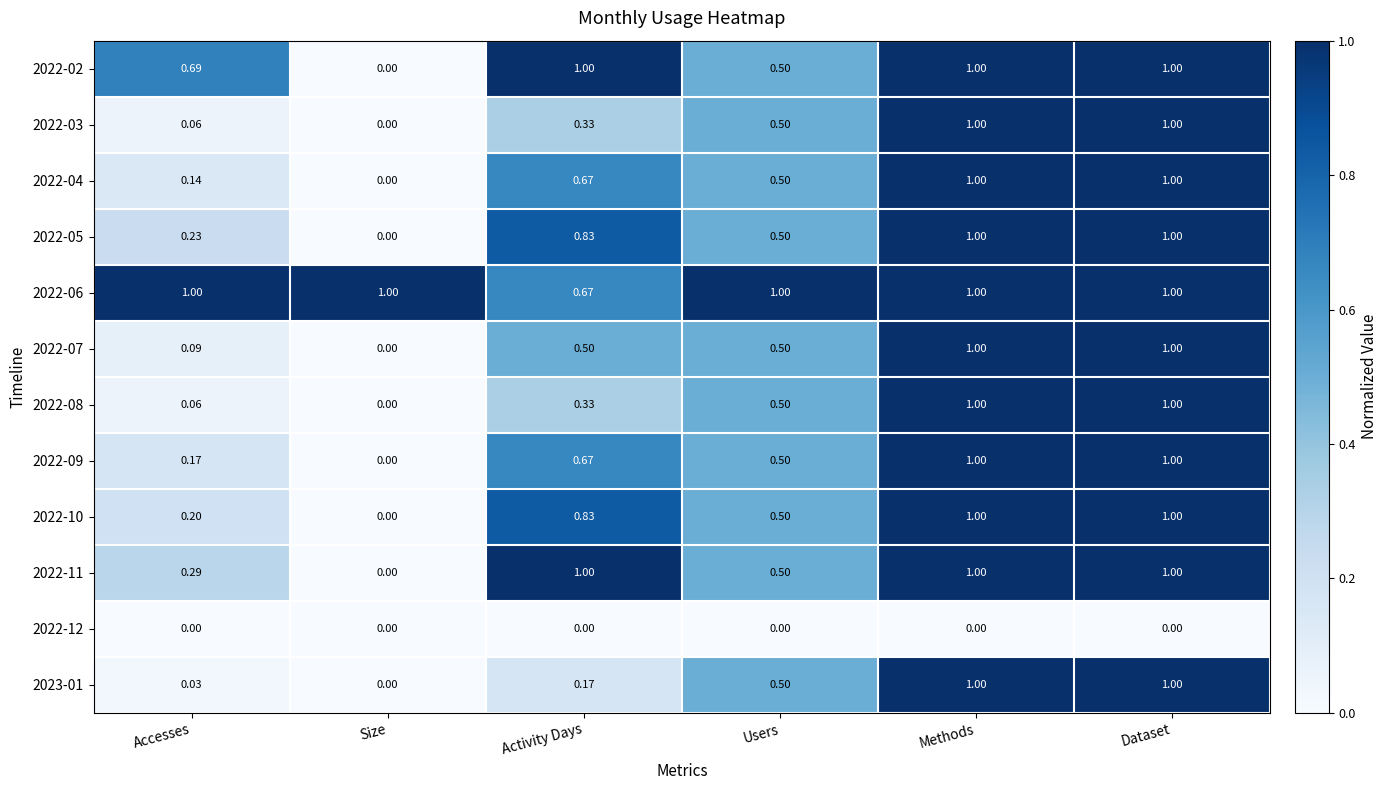

At which label is 2022-11 closest to 0?

Size